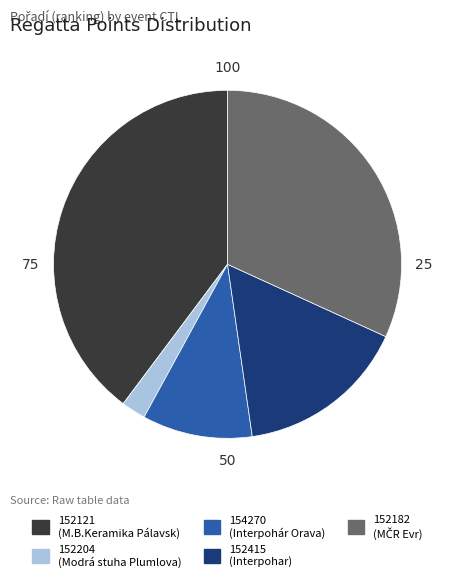

Rank the categories by value from lowest to highest.

152204, 154270, 152415, 152182, 152121